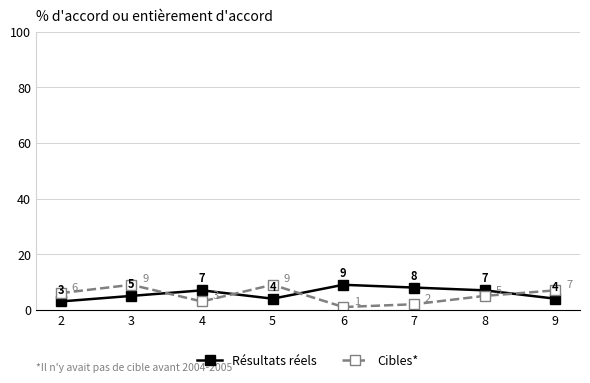

List the series in order of their overall mean, highest first.

Résultats réels, Cibles*